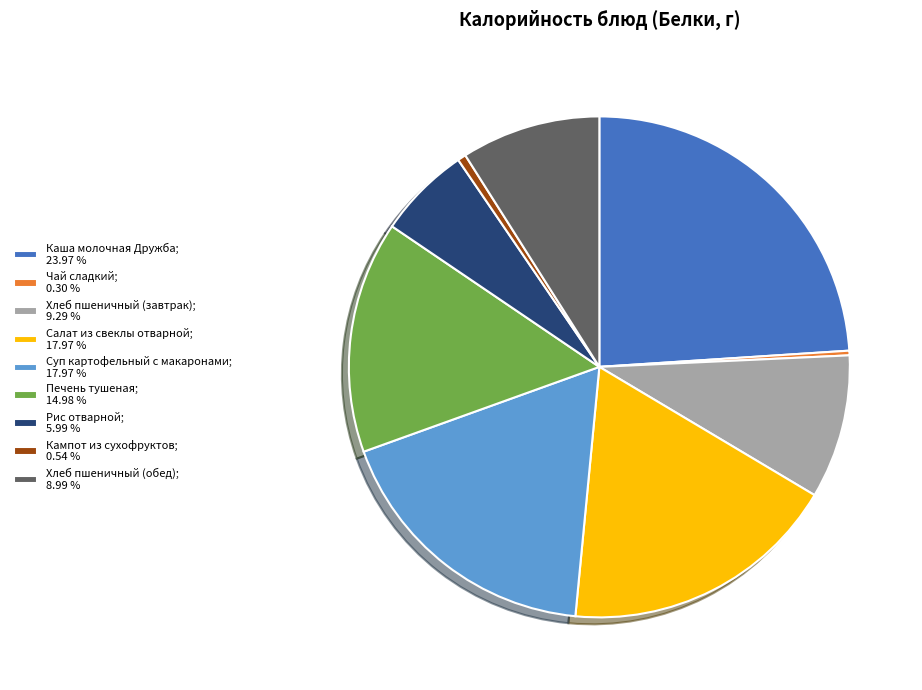

Is Салат из свеклы отварной; 17.97 % the majority of the pie?

No